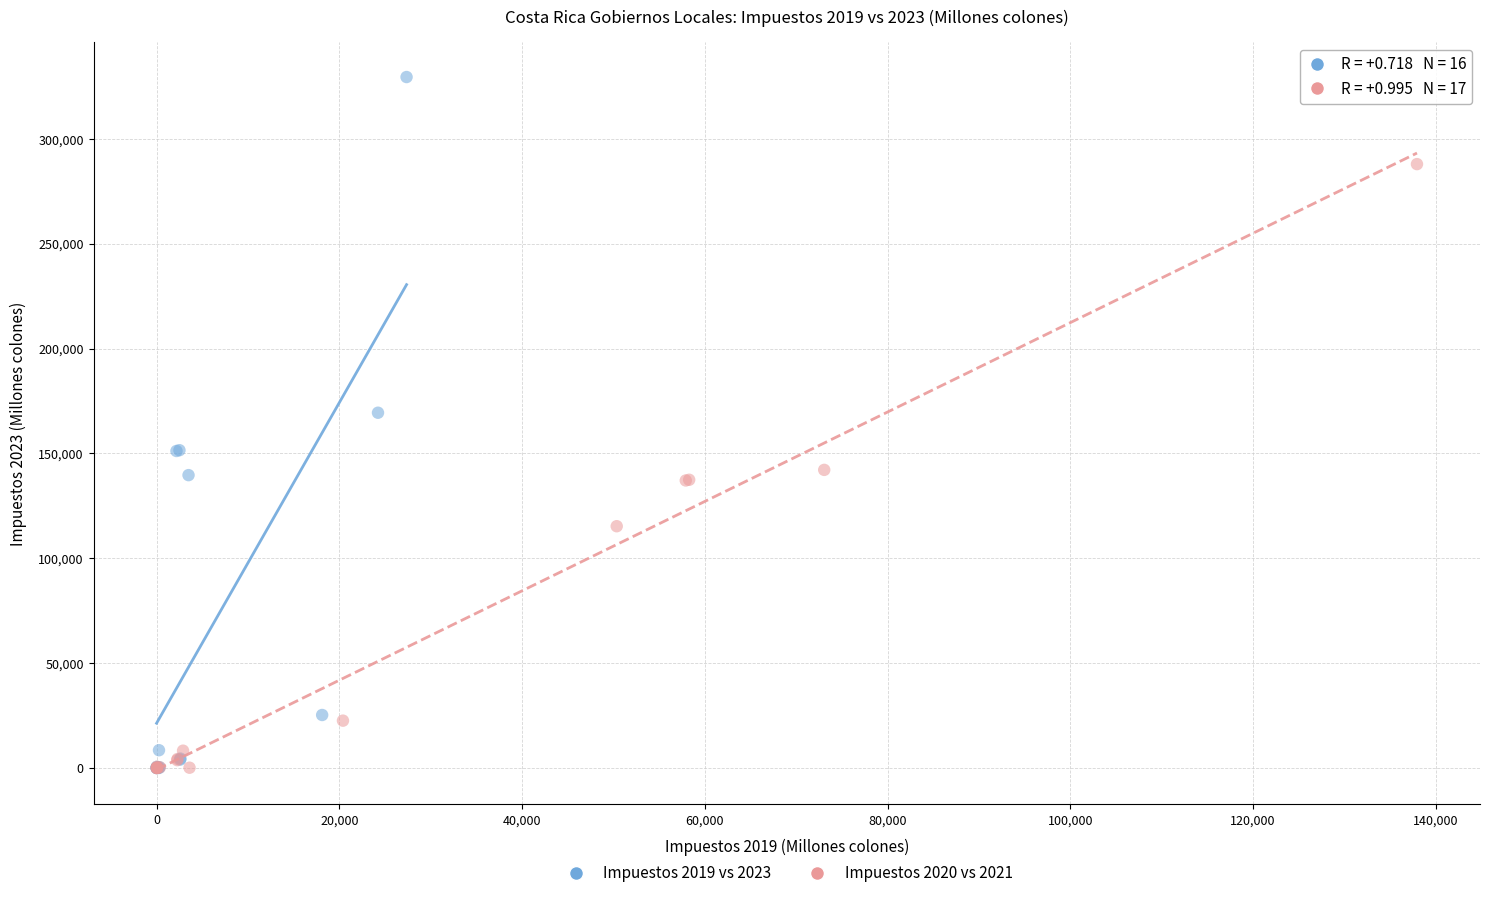

Which series has the widest spread of Y values?

Impuestos 2019 vs 2023